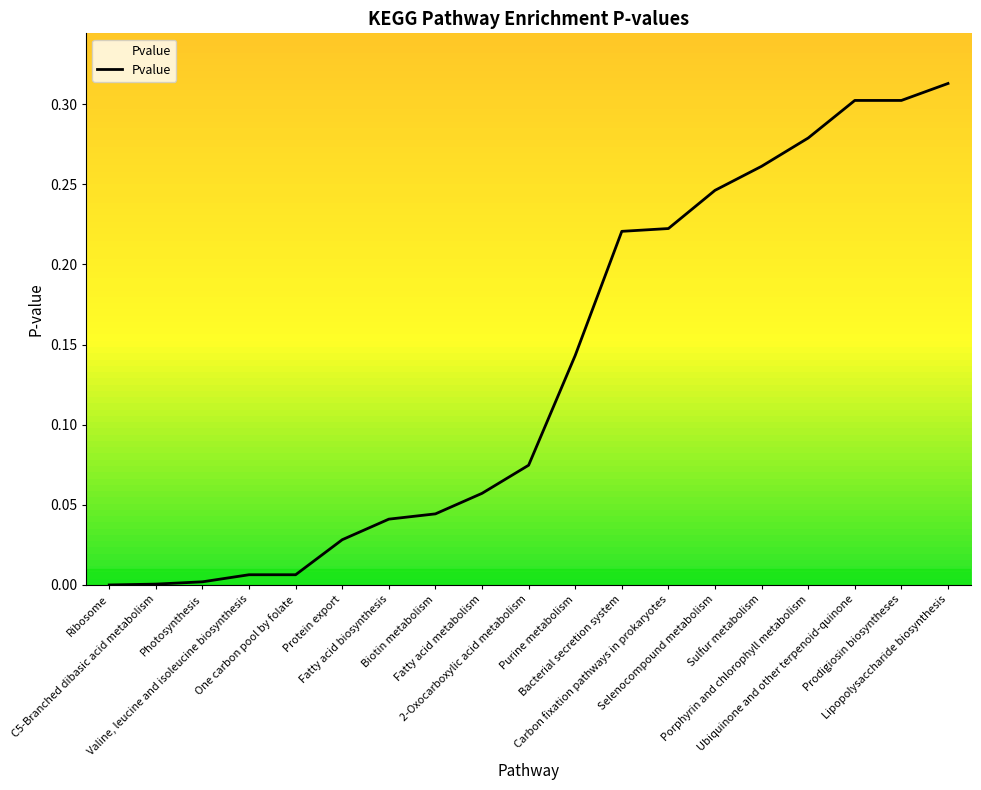

What is the label of the 6th point from the left?

Protein export